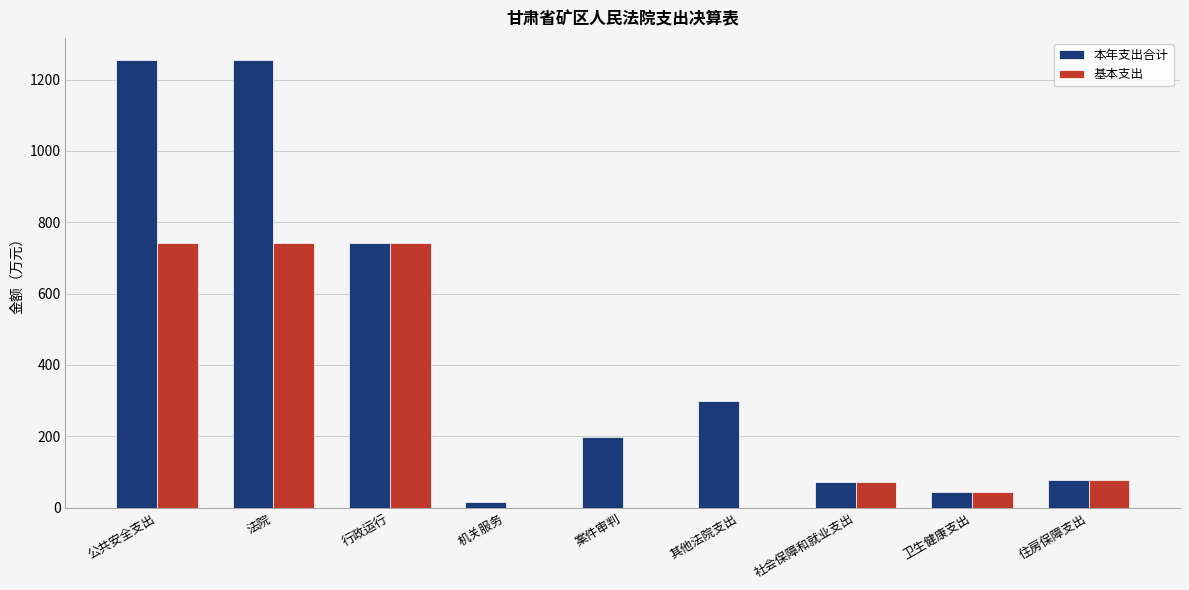

What is the highest value of the 基本支出 series?

742.3